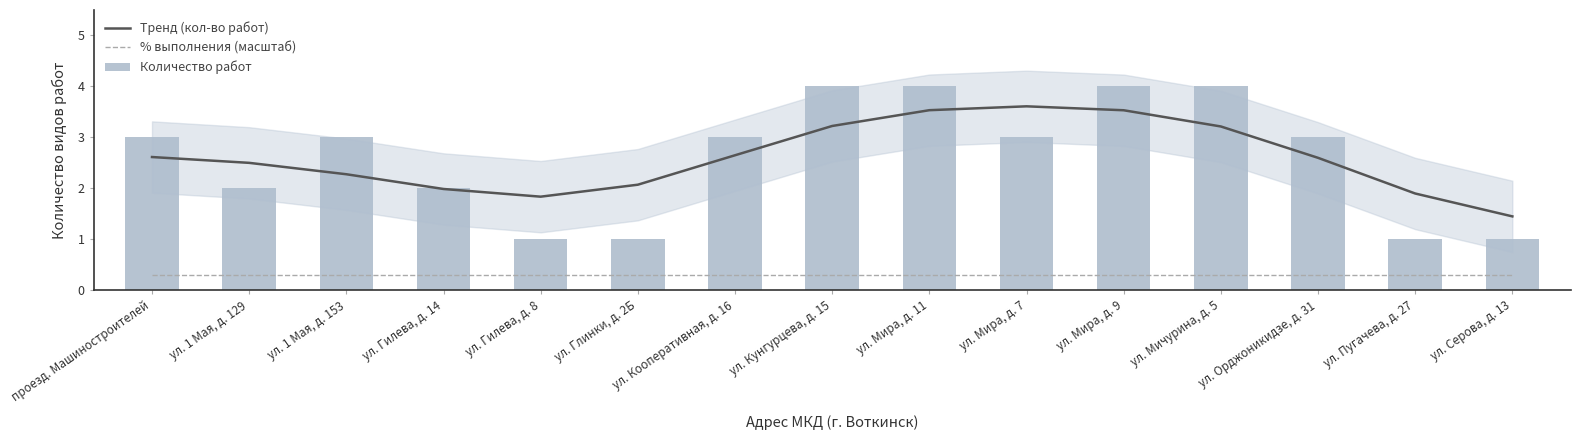

Reading left to right, list all the values displayed in this chart.

Тренд (кол-во работ): 2.6	2.5	2.3	2.0	1.8	2.1	2.6	3.2	3.5	3.6	3.5	3.2	2.6	1.9	1.4
% выполнения (масштаб): 0.3	0.3	0.3	0.3	0.3	0.3	0.3	0.3	0.3	0.3	0.3	0.3	0.3	0.3	0.3
Количество работ: 3.0	2.0	3.0	2.0	1.0	1.0	3.0	4.0	4.0	3.0	4.0	4.0	3.0	1.0	1.0